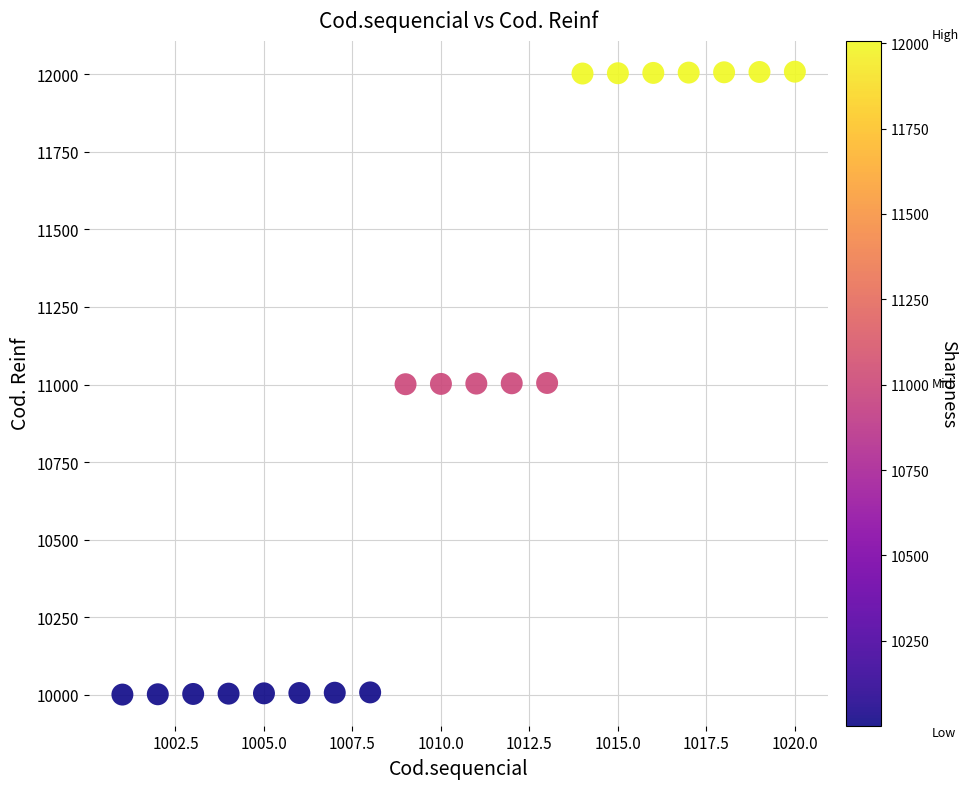

What is the range of Y values (max minus min)?

2007